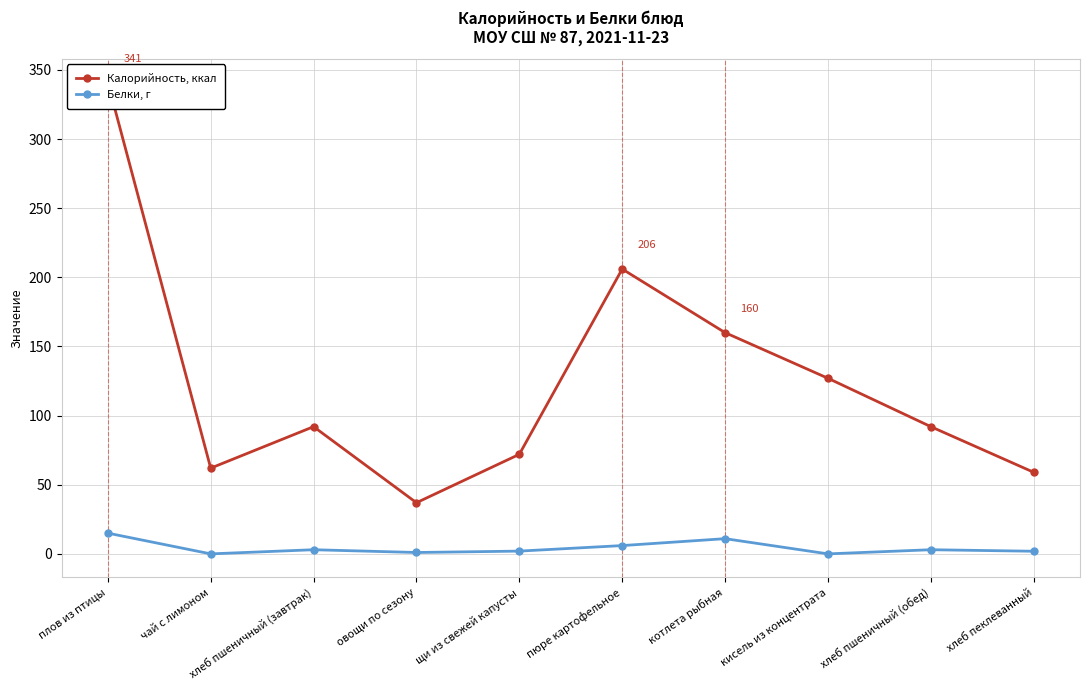

At хлеб пшеничный (обед), list the series in order from largest to smallest.

Калорийность, ккал, Белки, г